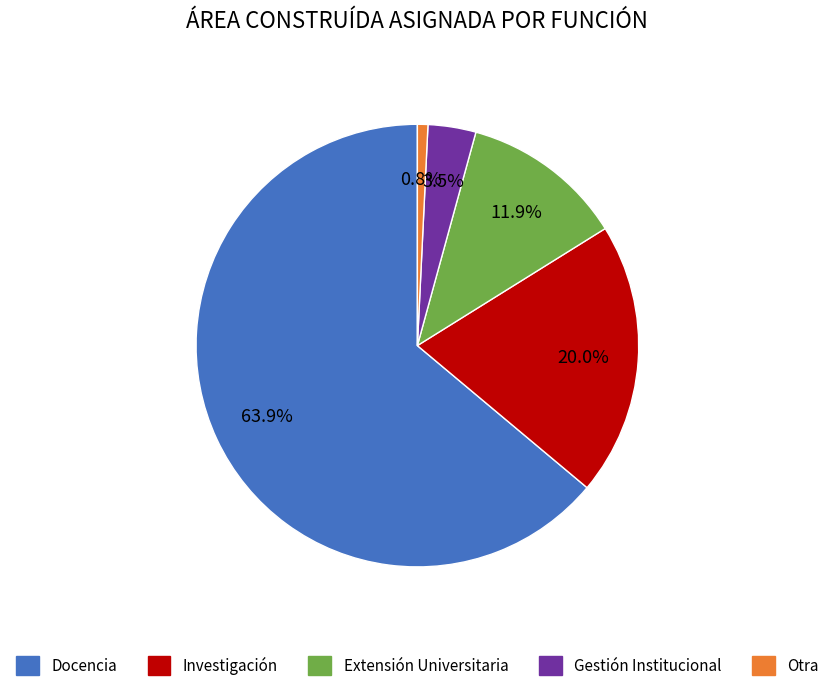

Rank the categories by value from highest to lowest.

Docencia, Investigación, Extensión Universitaria, Gestión Institucional, Otra